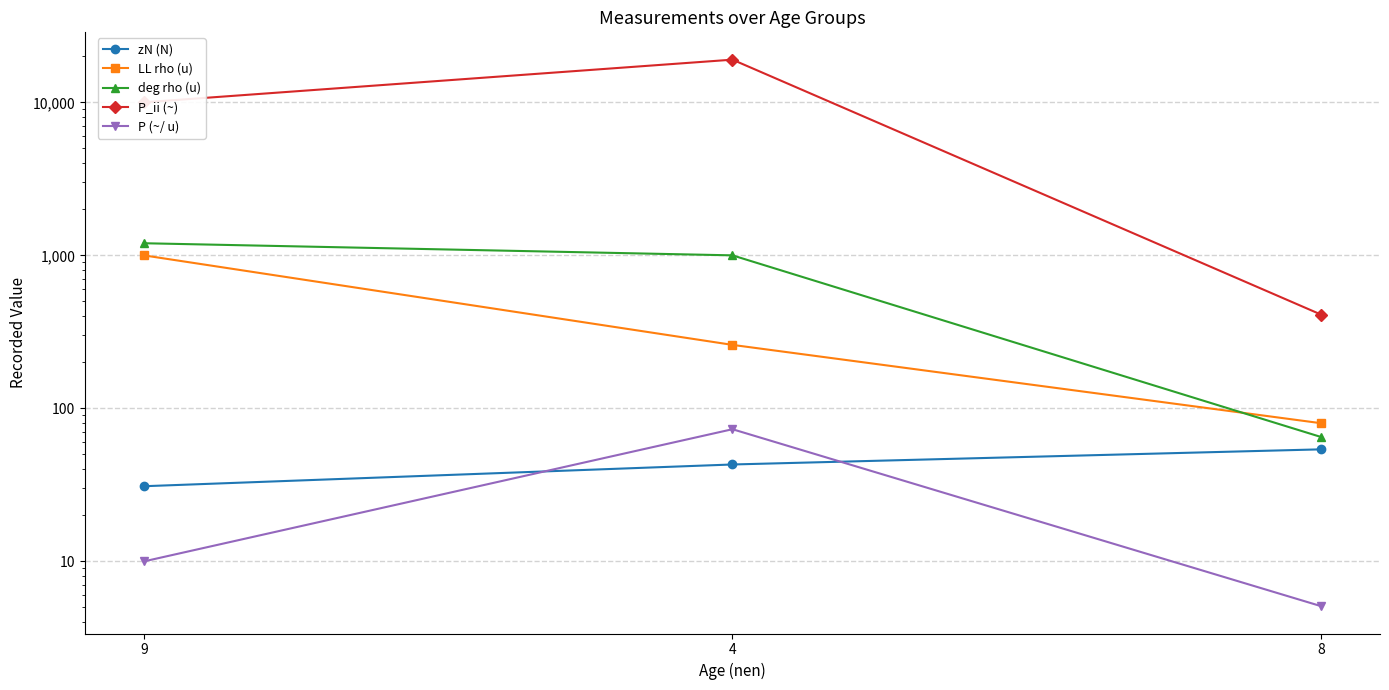

What is the average value of the zN (N) series?

42.7